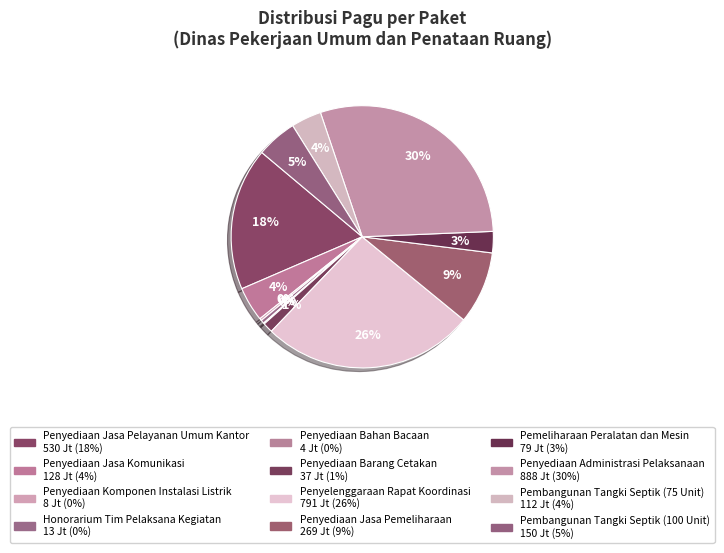

Count the number of slices in the pie.

12